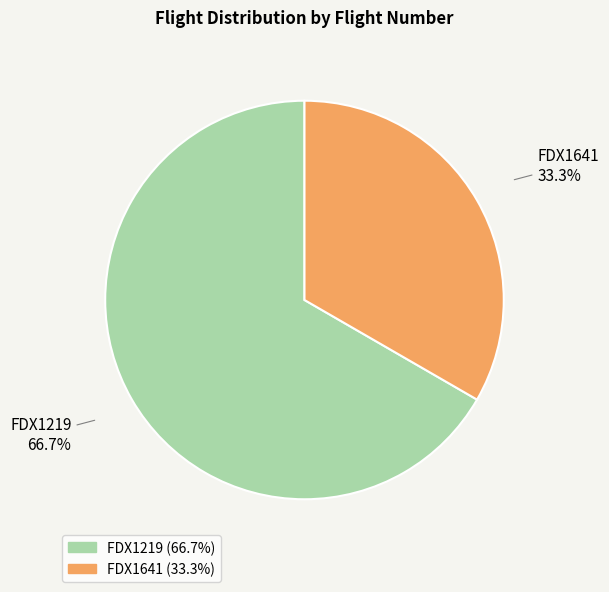

Approximately how many times larger is the value at FDX1219 compared to FDX1641?

2.0